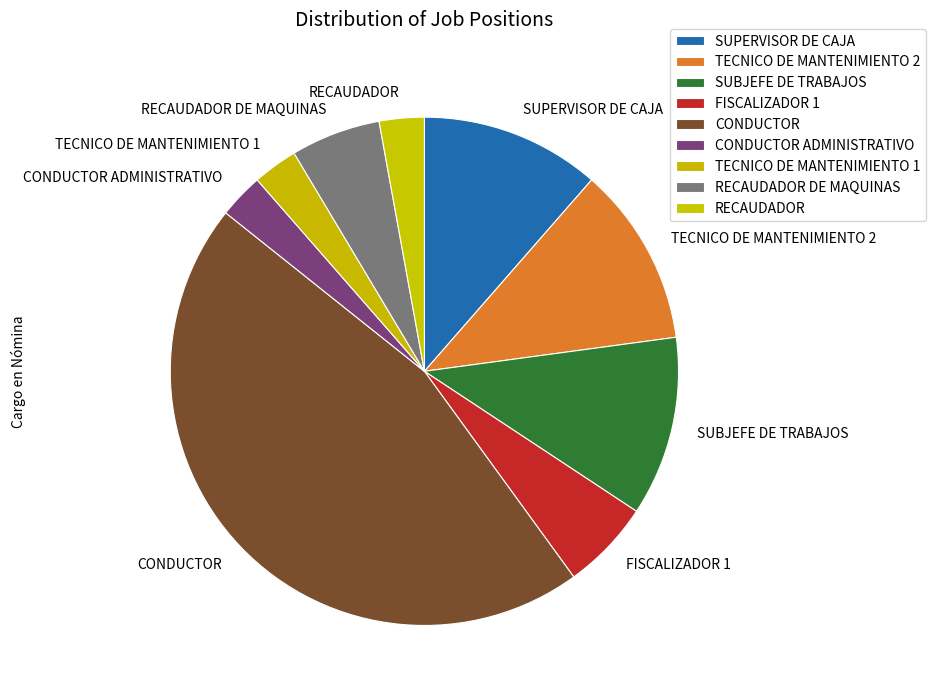

Is the sum of CONDUCTOR ADMINISTRATIVO and SUPERVISOR DE CAJA greater than half?

No